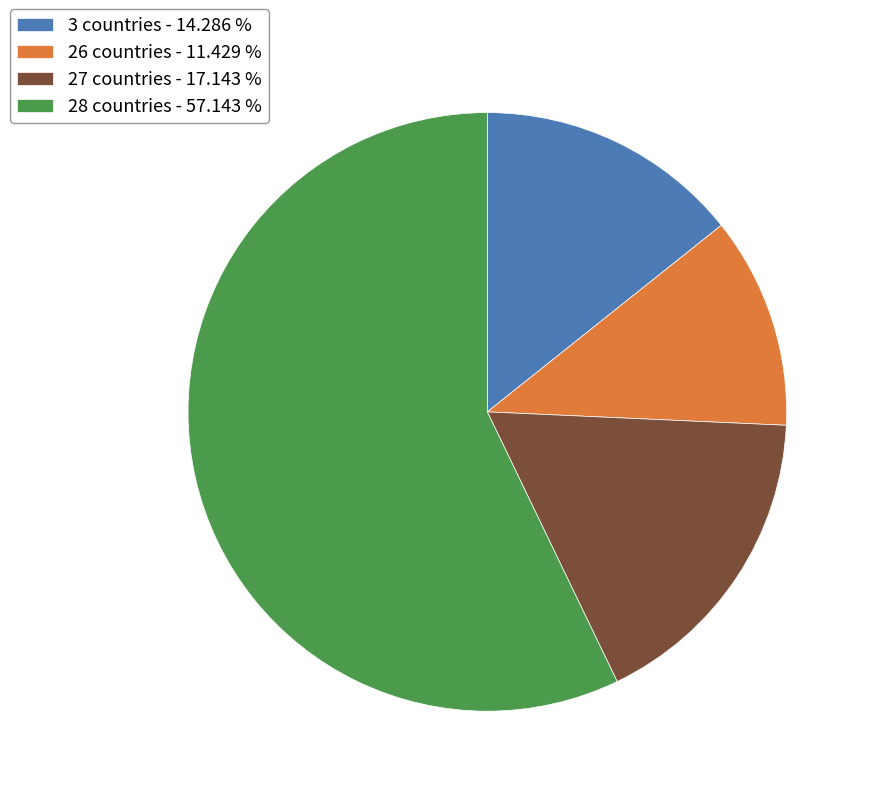

Which has a higher value, 27 countries - 17.143 % or 3 countries - 14.286 %?

27 countries - 17.143 %